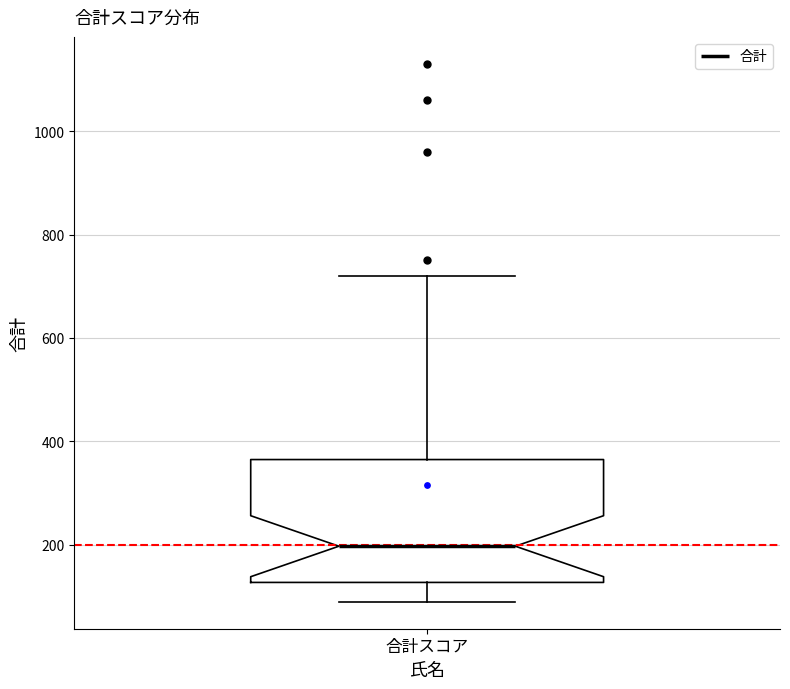

Where is the upper edge of the box for 合計スコア on the y-axis? The values are not printed on the chart, so give them approximately, as read against the axis.

360